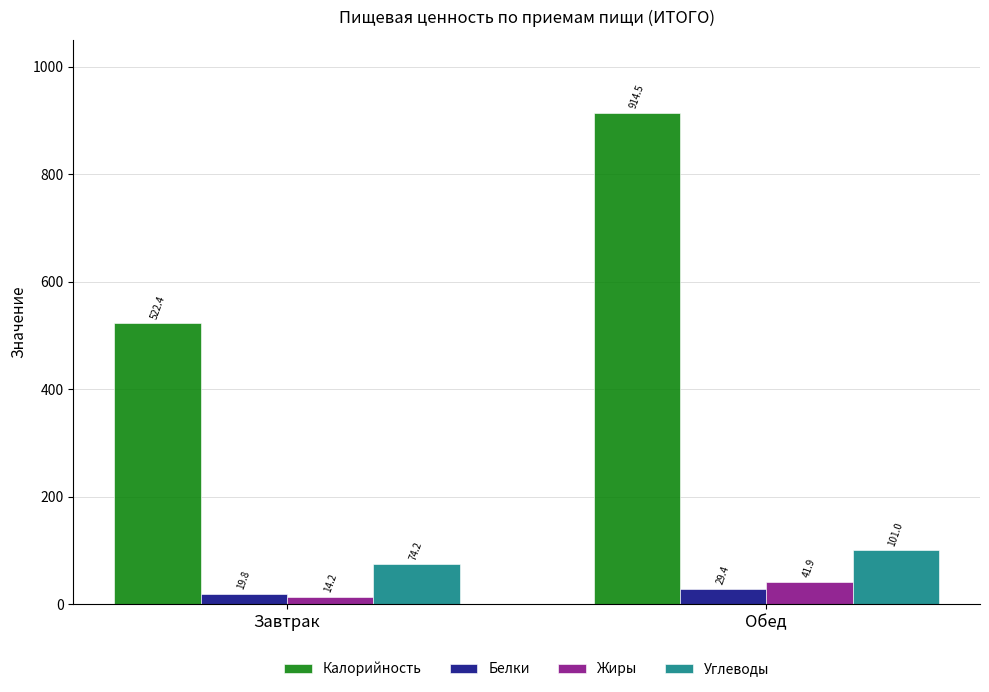

Rank the categories by Углеводы value from lowest to highest.

Завтрак, Обед